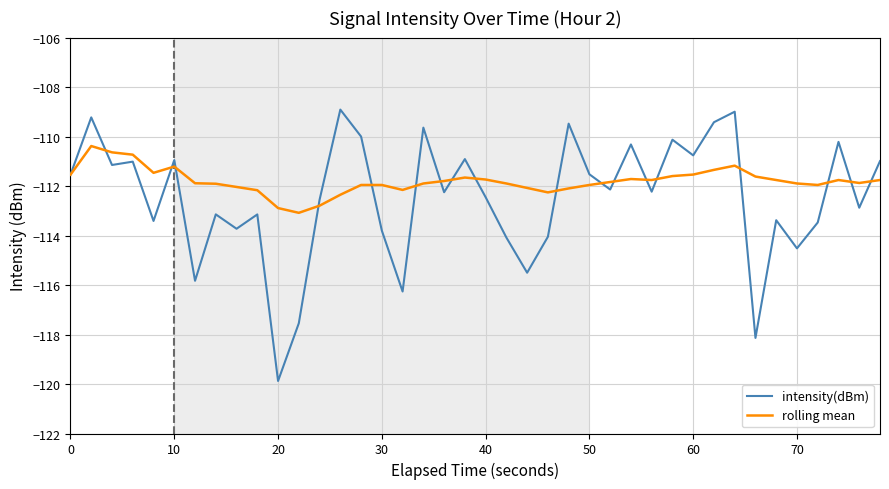

What is the highest value of the rolling mean series?

-110.4